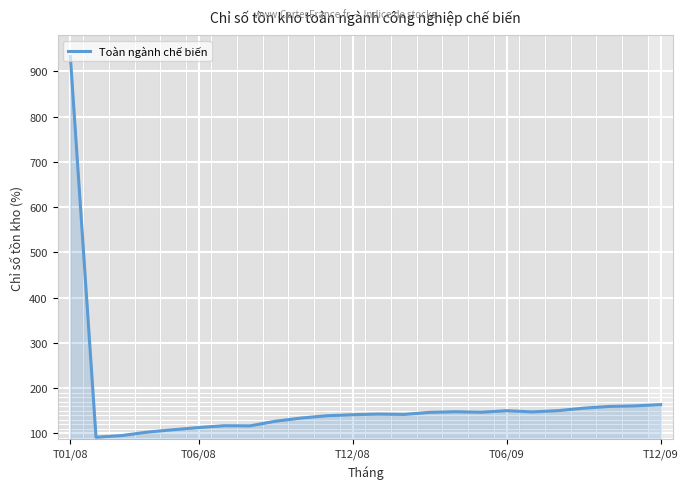

What is the difference between the maximum and minimum values?

841.3